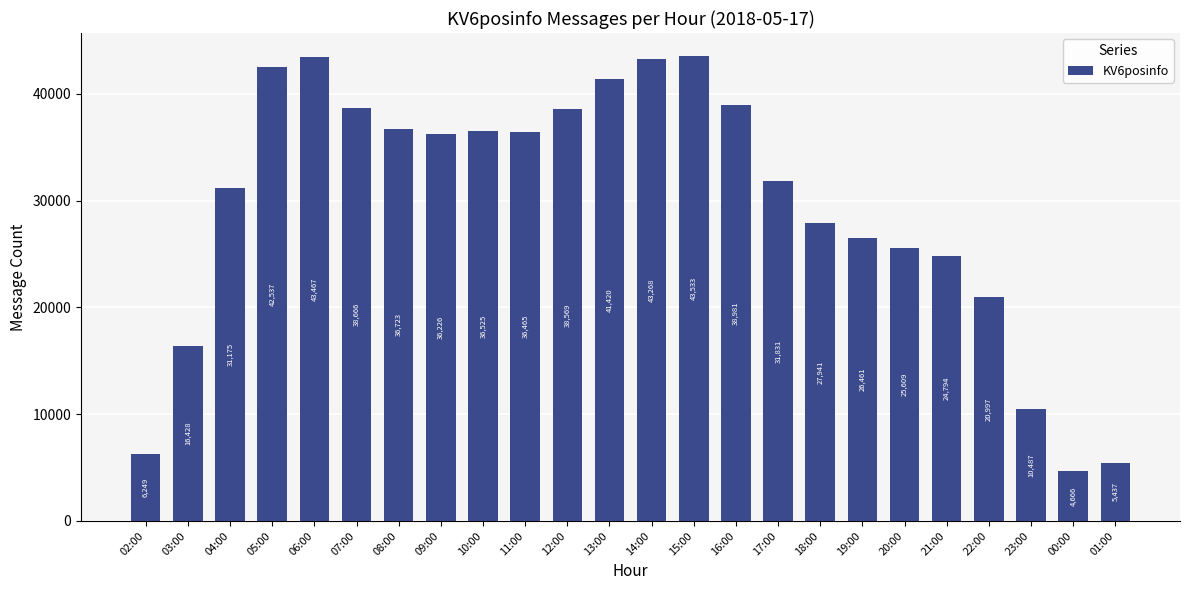

What is the change in value from 06:00 to 11:00?

-7002